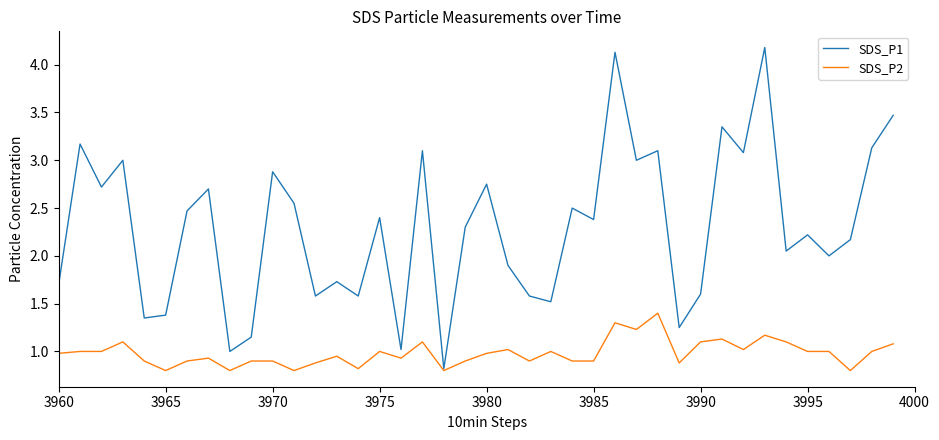

What is the lowest value of the SDS_P2 series?

0.8